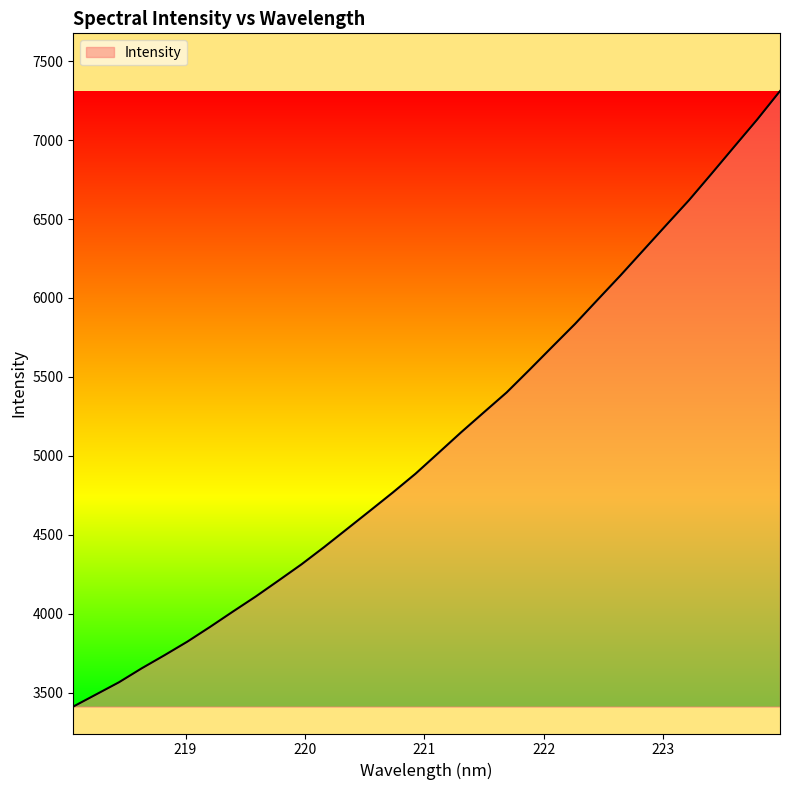

What is the average value?

5097.7